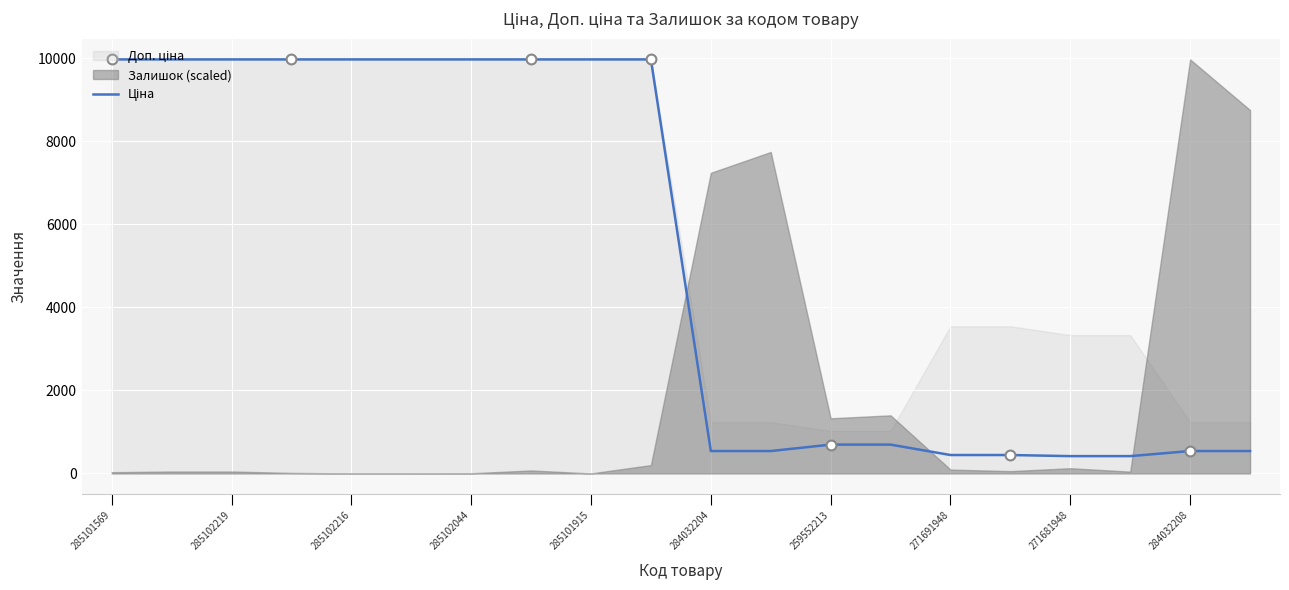

Between 285101569 and 271691948, which is larger?

285101569